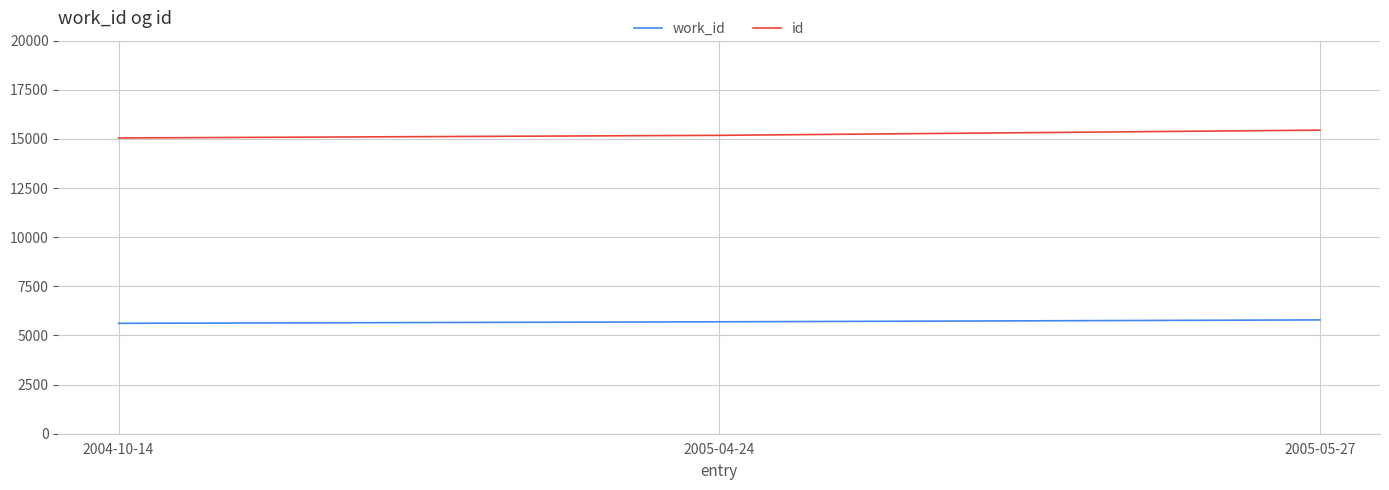

Rank the series by their maximum value, from highest to lowest.

id, work_id